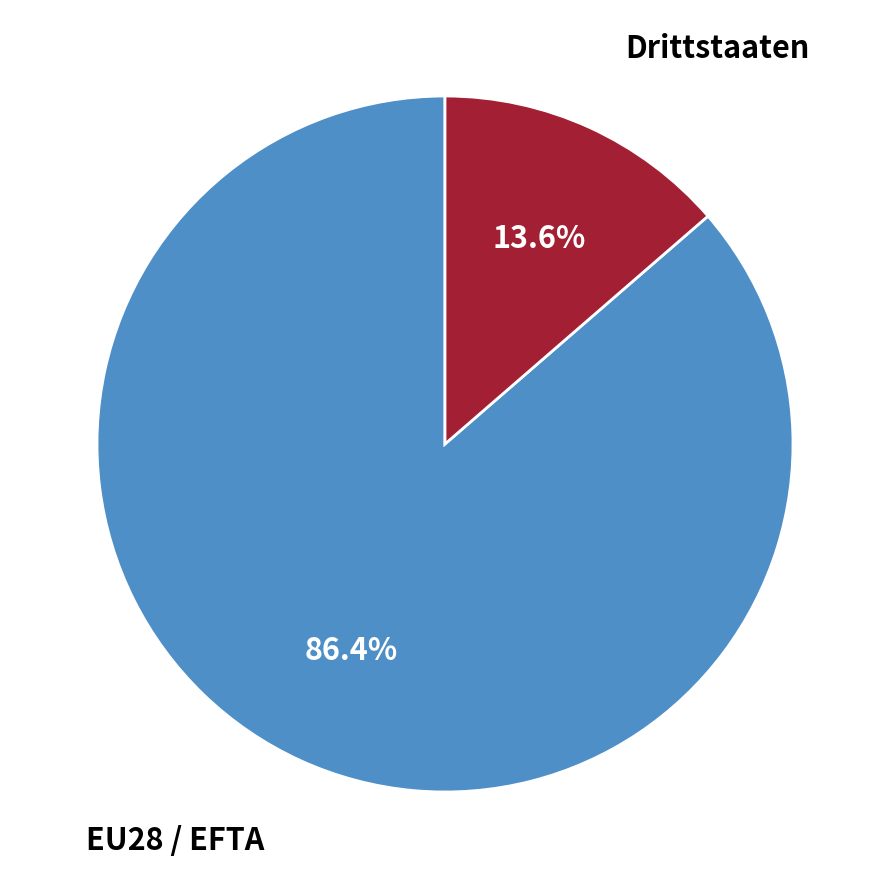

Is there any slice that represents more than half of the pie?

Yes